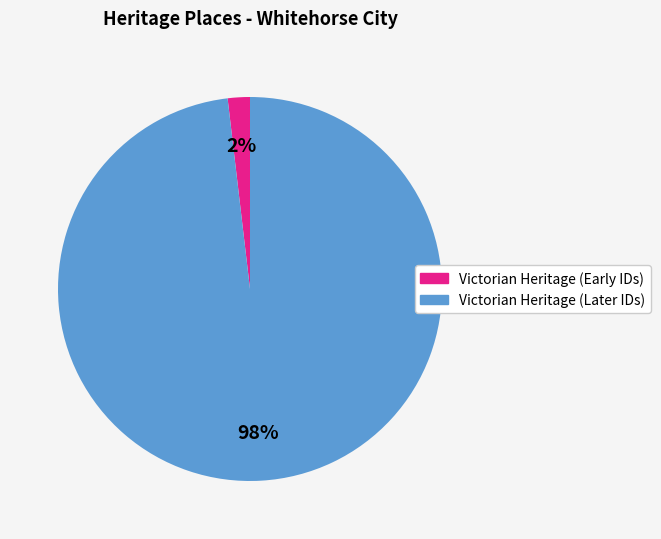

Is there any slice that represents more than half of the pie?

Yes